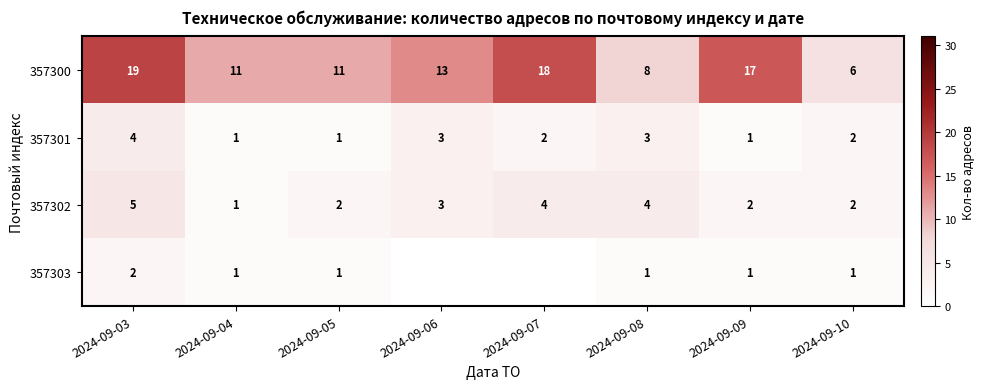

How many series are shown in this chart?

4